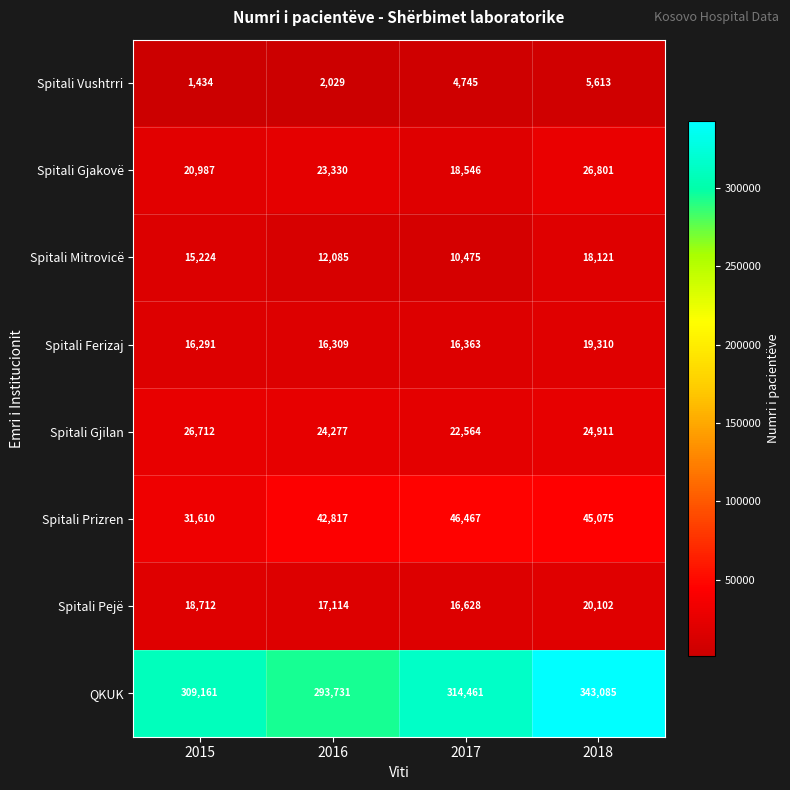

How many categories are shown in the chart?

4